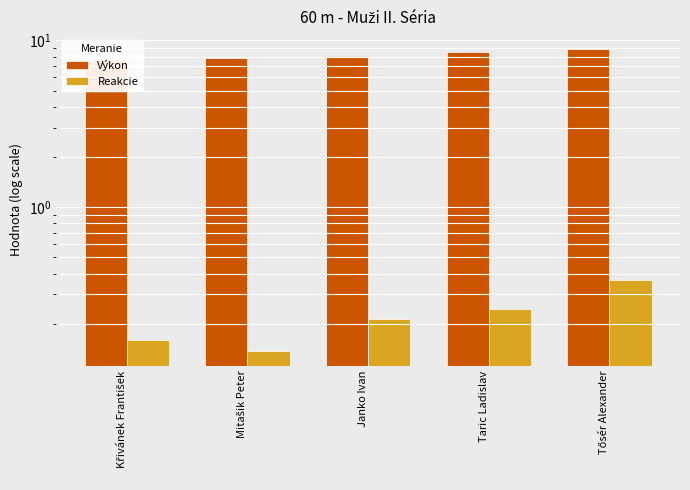

What is the maximum value shown in the chart?

8.8